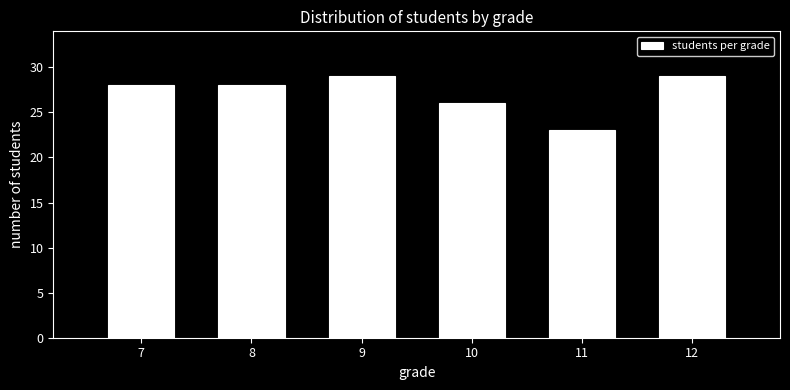

Reading left to right, list all the values displayed in this chart.

7=28	8=28	9=29	10=26	11=23	12=29